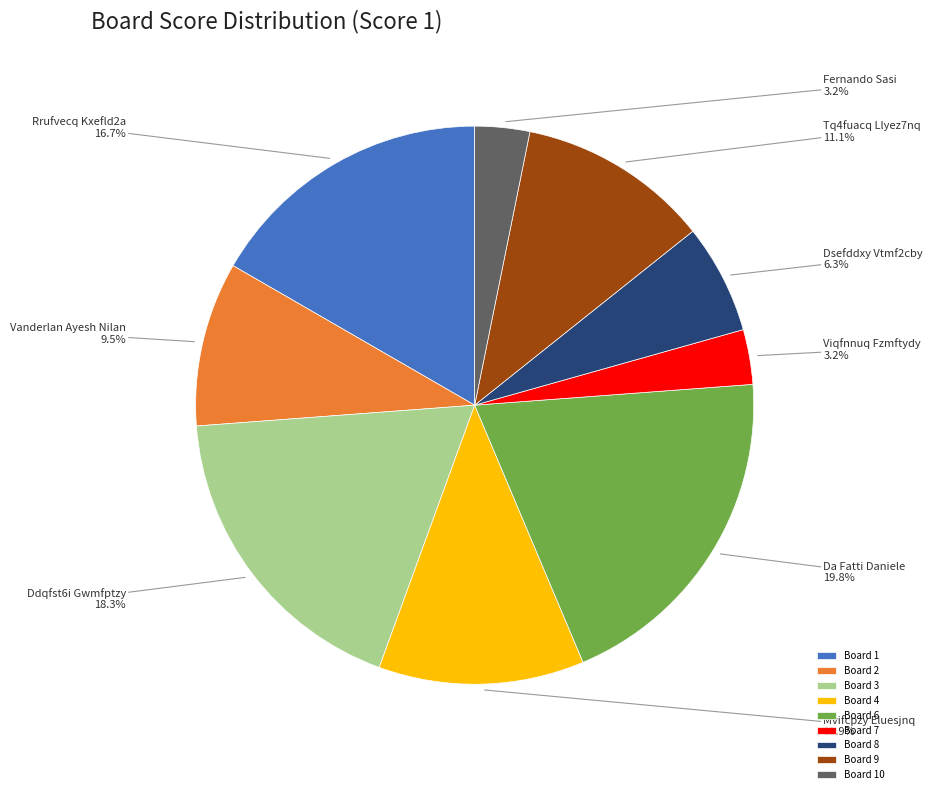

What percentage is the Board 6 slice, to the nearest percent?

20%